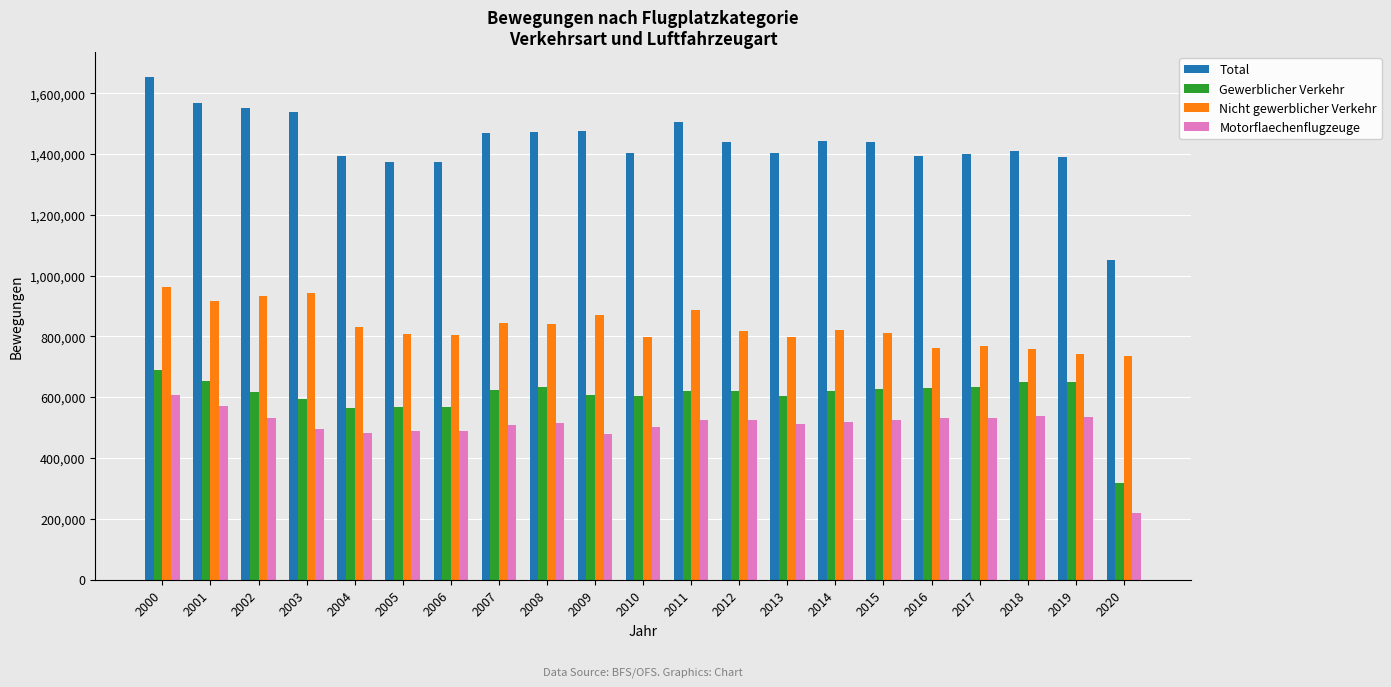

Which series has the widest spread of values?

Total